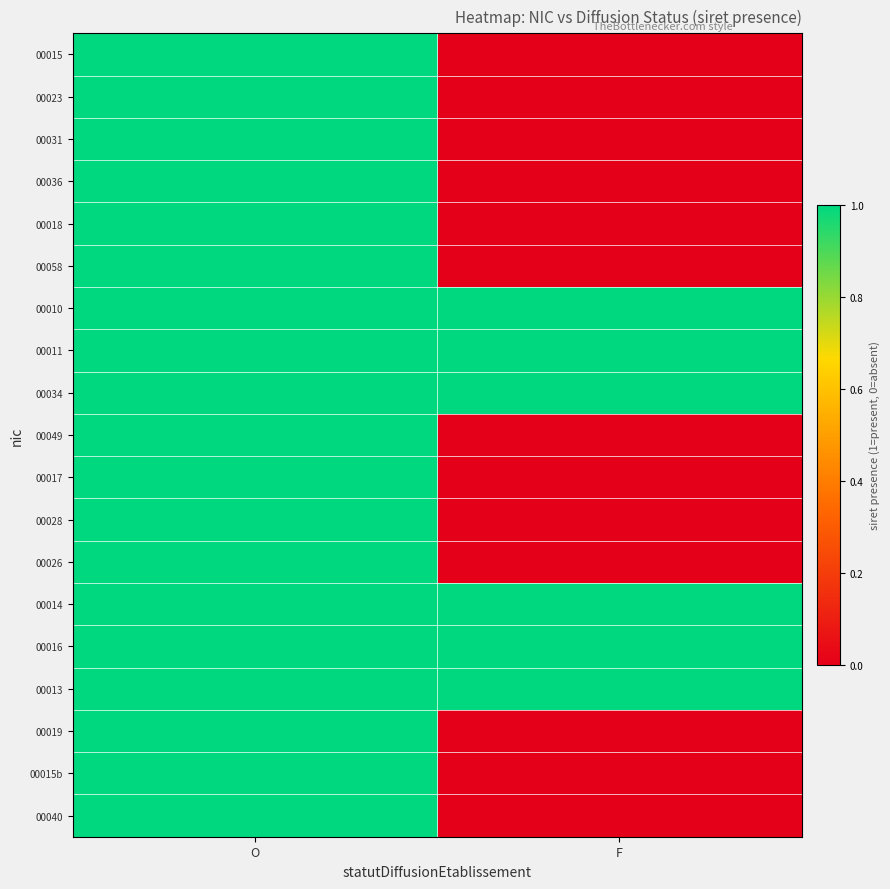

Reading left to right, what are all the values shown in this chart?

00015: O=1	F=0
00023: O=1	F=0
00031: O=1	F=0
00036: O=1	F=0
00018: O=1	F=0
00058: O=1	F=0
00010: O=1	F=1
00011: O=1	F=1
00034: O=1	F=1
00049: O=1	F=0
00017: O=1	F=0
00028: O=1	F=0
00026: O=1	F=0
00014: O=1	F=1
00016: O=1	F=1
00013: O=1	F=1
00019: O=1	F=0
00015b: O=1	F=0
00040: O=1	F=0